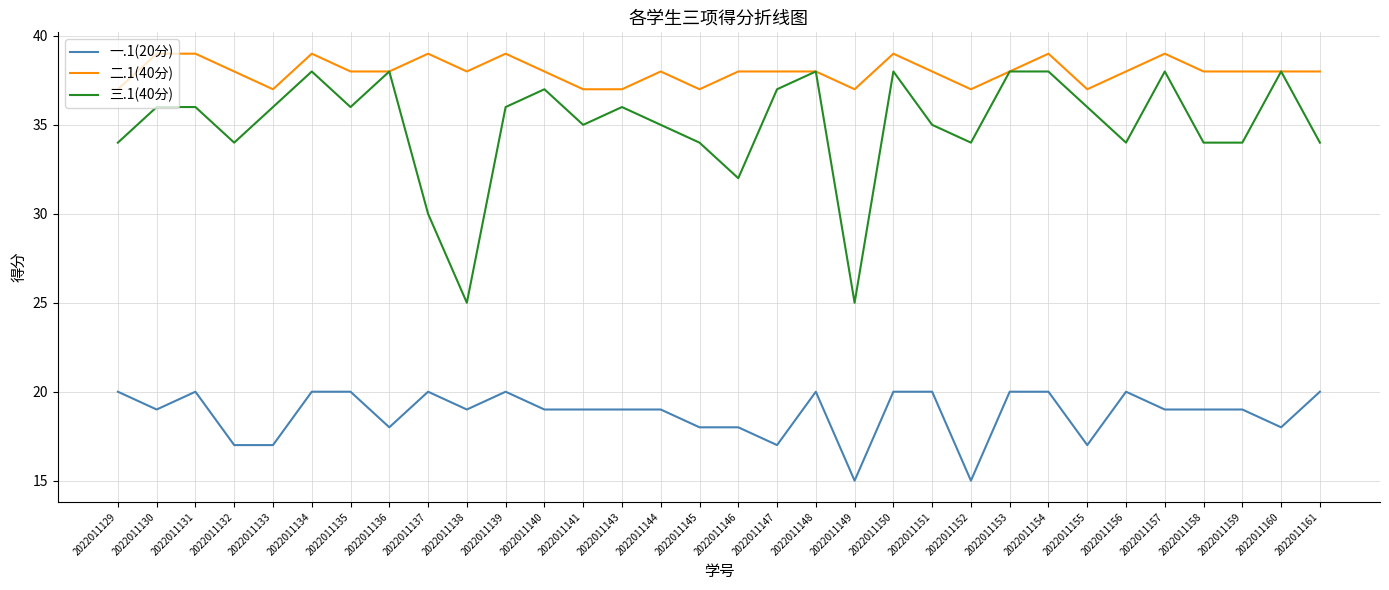

What is the maximum value for 二.1(40分)?

39